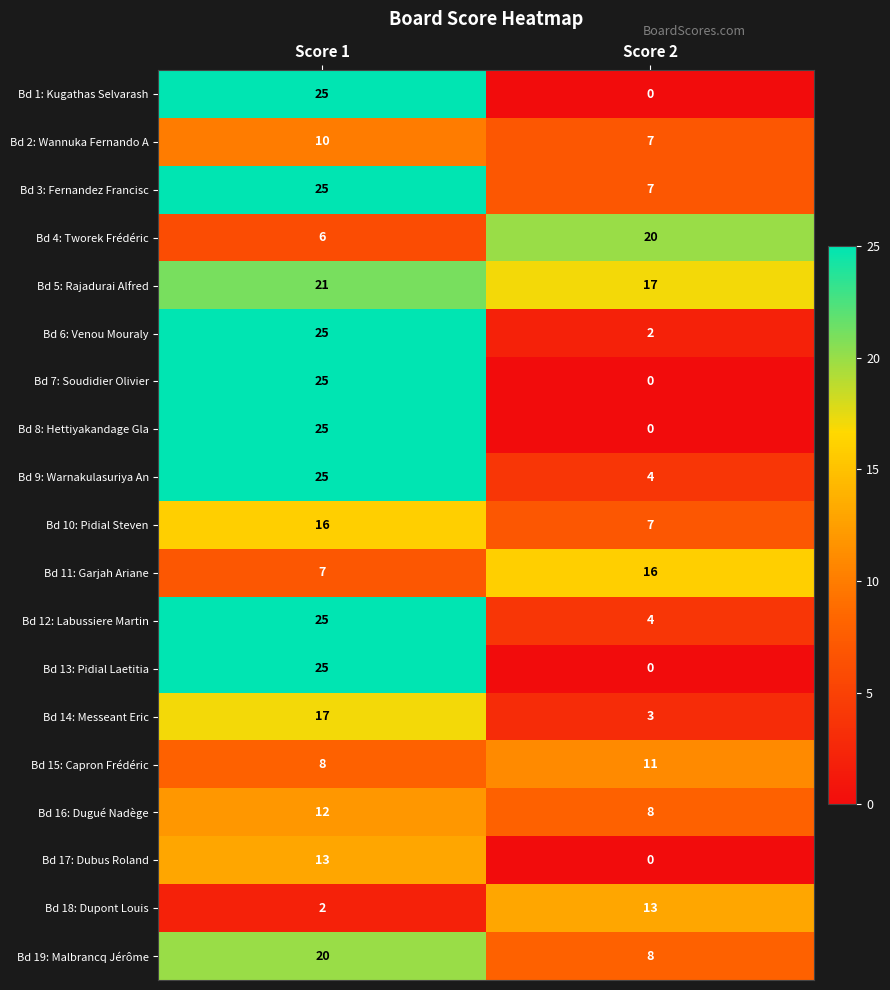

The value of Bd 13: Pidial Laetitia at Score 2 is 10. True or false?

False